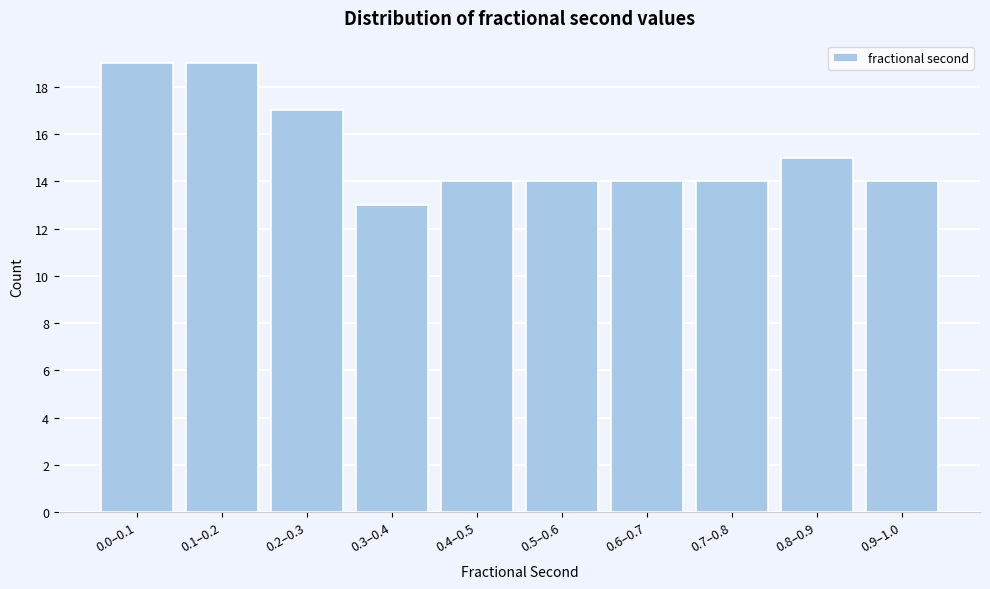

Reading left to right, extract all data points from this chart.

0.0–0.1=19	0.1–0.2=19	0.2–0.3=17	0.3–0.4=13	0.4–0.5=14	0.5–0.6=14	0.6–0.7=14	0.7–0.8=14	0.8–0.9=15	0.9–1.0=14